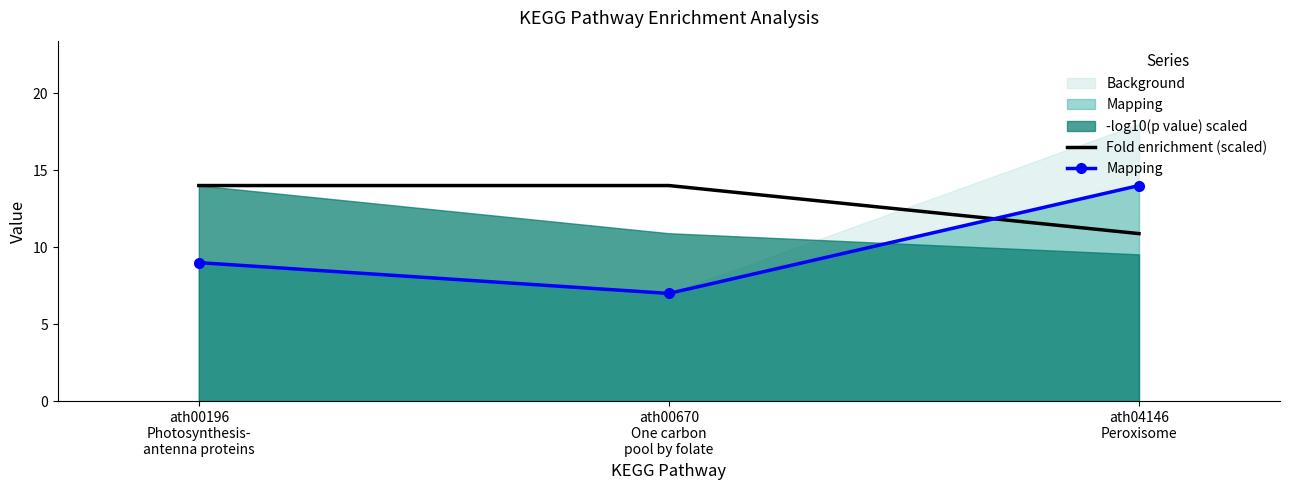

How many categories are shown in the chart?

3